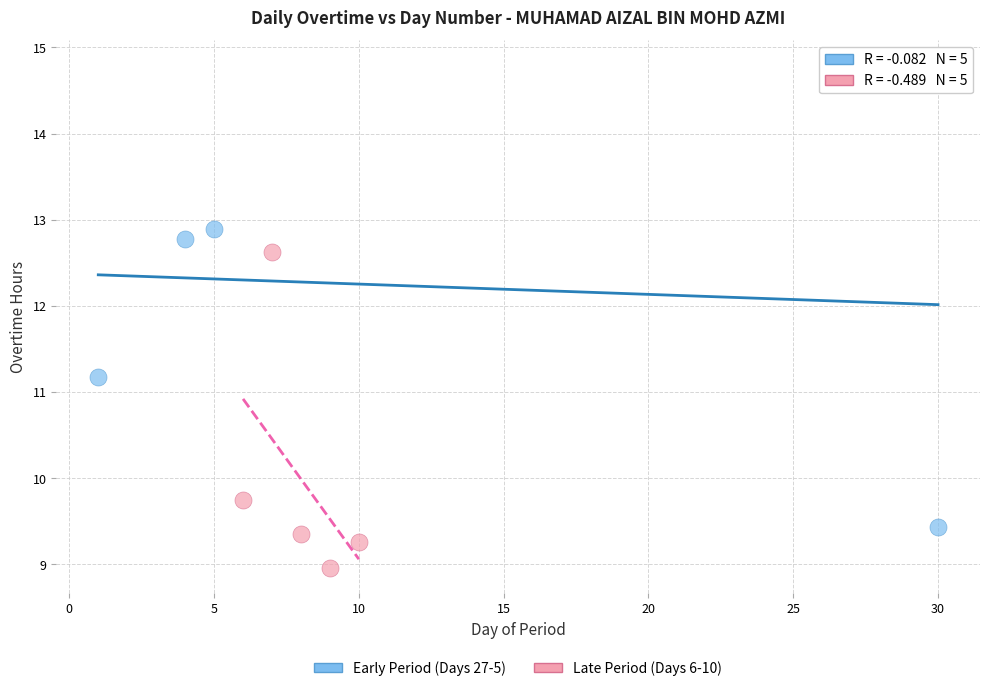

Which series contains the highest Y value?

Early Period (Days 27-5)